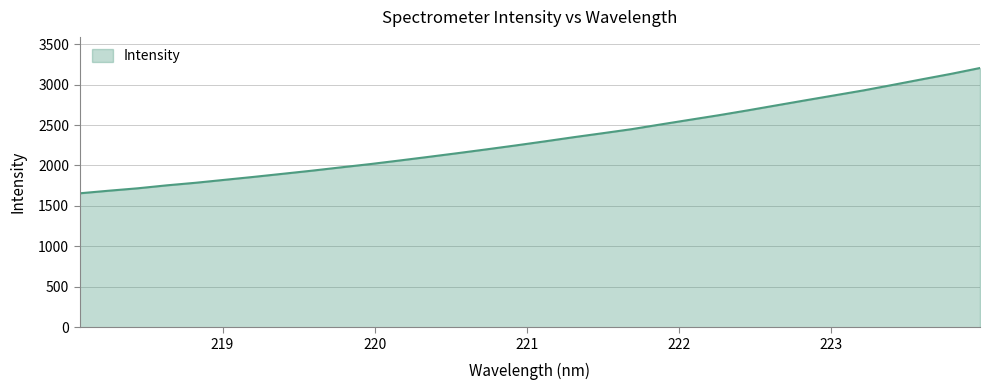

What is the maximum value shown in the chart?

3204.7